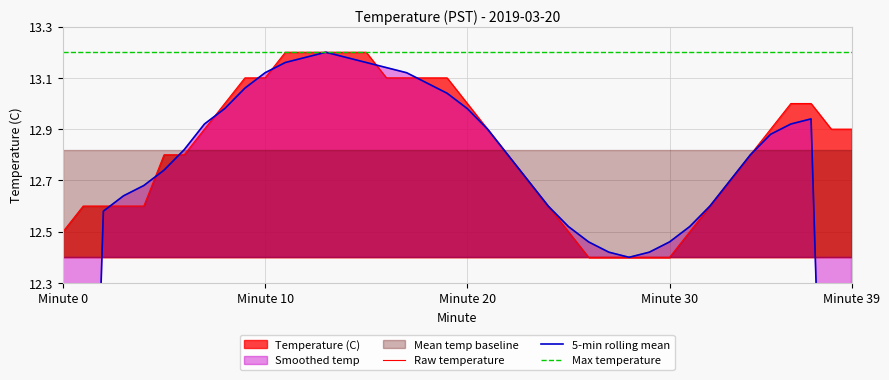

What is the lowest value of the Raw temperature series?

12.4